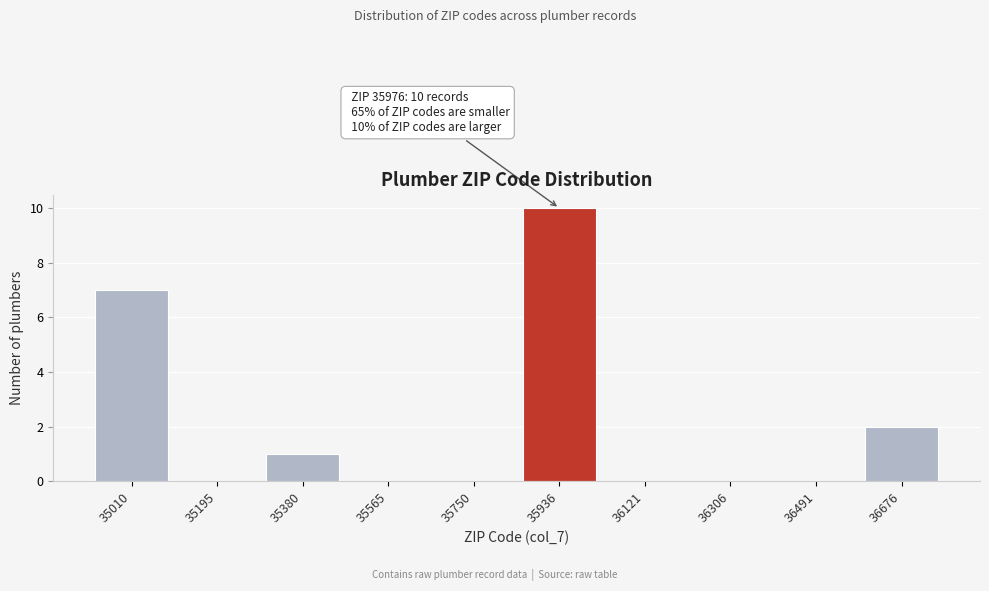

Reading left to right, what are all the values shown in this chart?

35010=7	35195=0	35380=1	35565=0	35750=0	35936=10	36121=0	36306=0	36491=0	36676=2